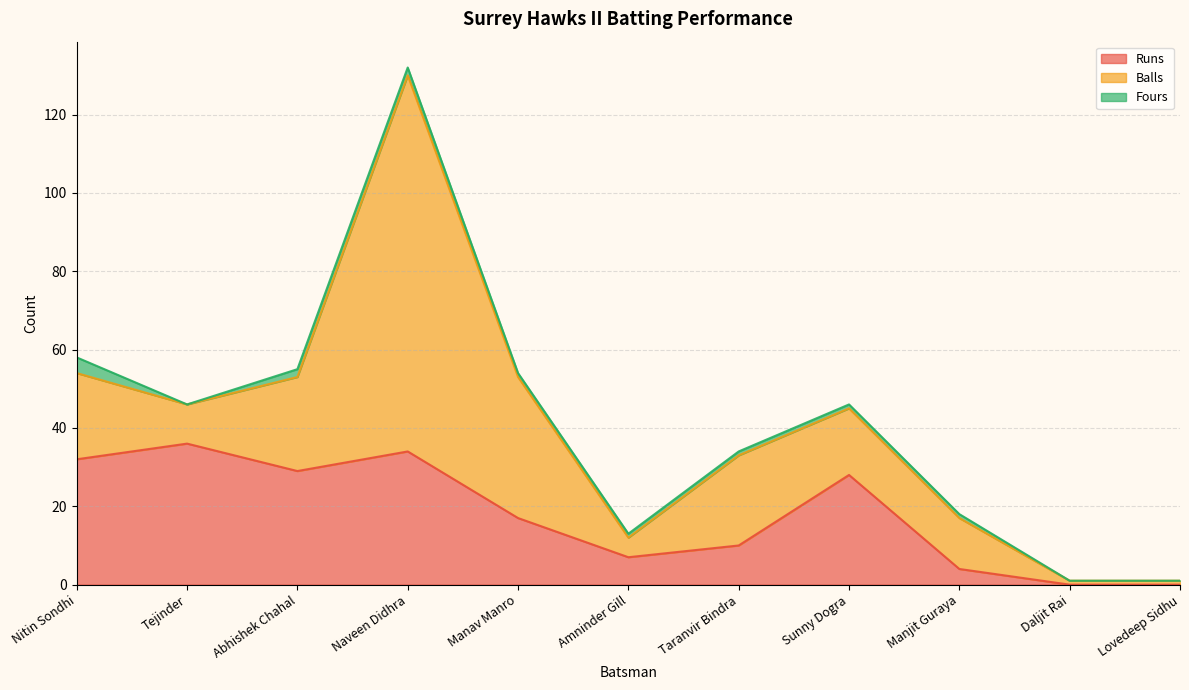

What is the value of the Runs point at the 1st from the left?

32